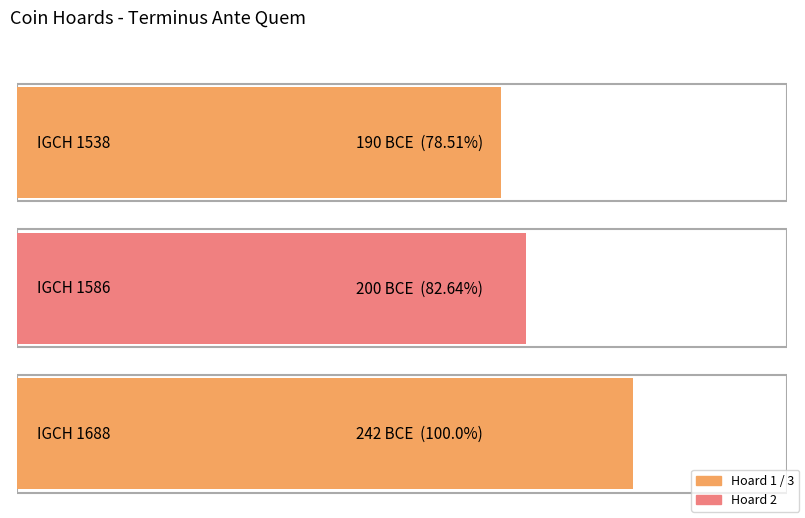

Reading right to left, extract all data points from this chart.

IGCH 1688=-242	IGCH 1586=-200	IGCH 1538=-190